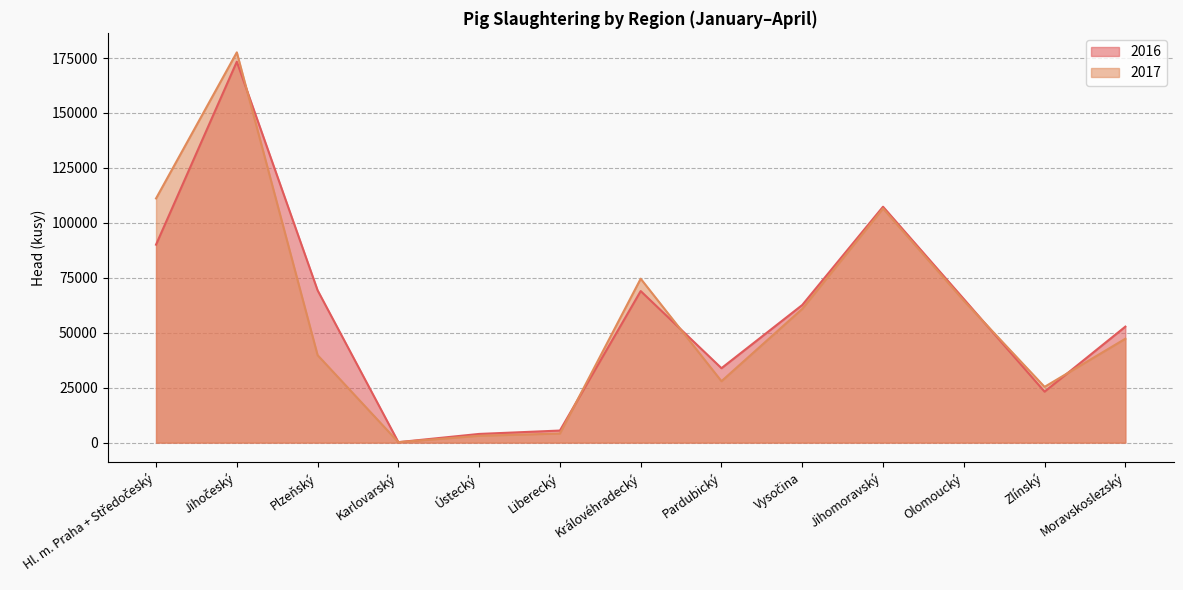

Reading left to right, transcribe all the data shown in this chart.

2016: Hl. m. Praha + Středočeský=90081	Jihočeský=173347	Plzeňský=69307	Karlovarský=205	Ústecký=3947	Liberecký=5485	Královéhradecký=68965	Pardubický=33870	Vysočina=62620	Jihomoravský=107341	Olomoucký=65344	Zlínský=23187	Moravskoslezský=52774
2017: Hl. m. Praha + Středočeský=111119	Jihočeský=177589	Plzeňský=39802	Karlovarský=203	Ústecký=3116	Liberecký=4137	Královéhradecký=74584	Pardubický=27944	Vysočina=60858	Jihomoravský=106554	Olomoucký=64588	Zlínský=25366	Moravskoslezský=47264